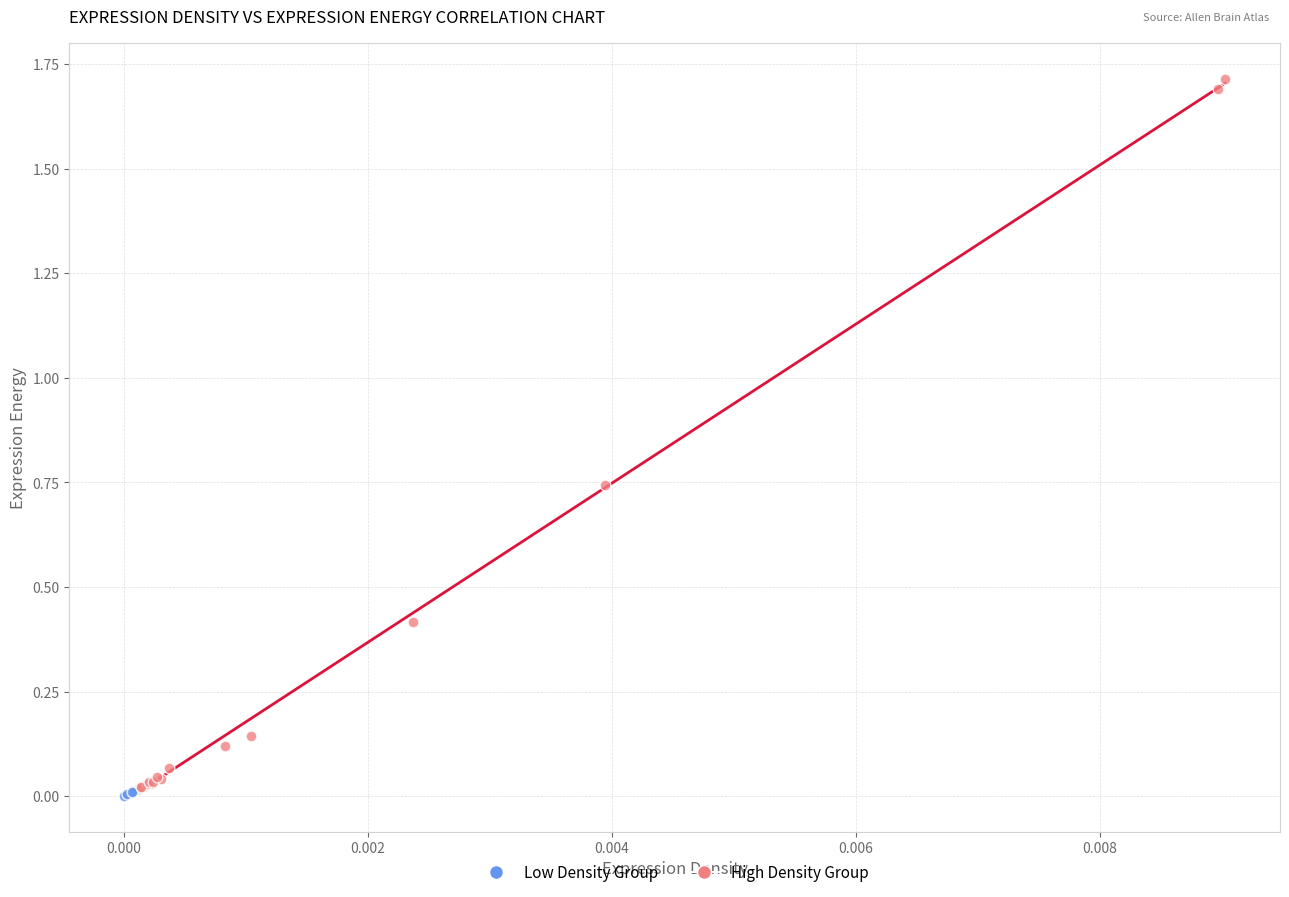

What are all the series names shown in the legend?

Low Density Group, High Density Group